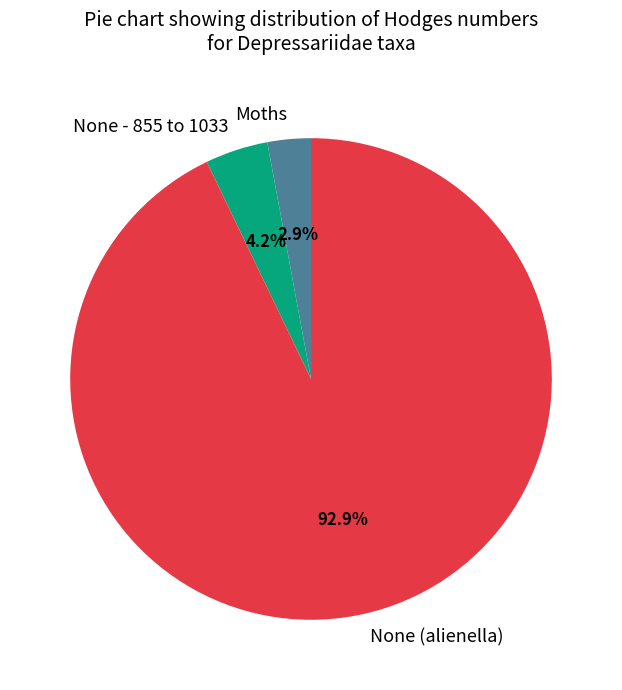

Which slice is the largest?

None (alienella)